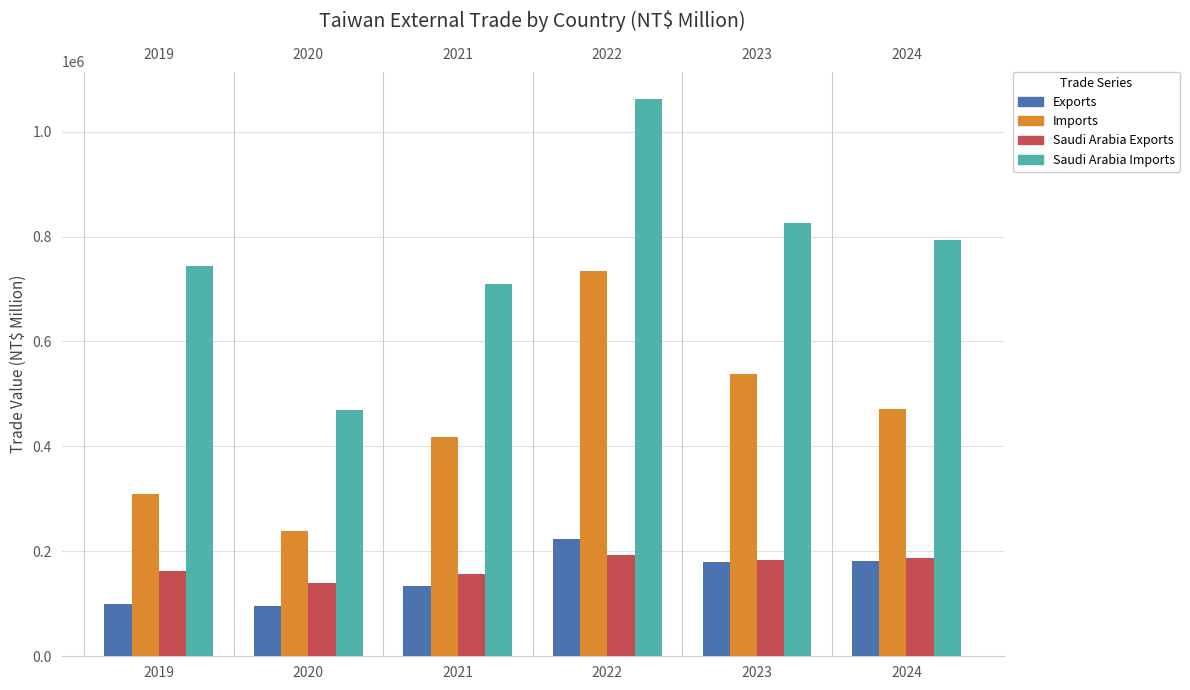

The value of Imports at 2024 is 471814. True or false?

True